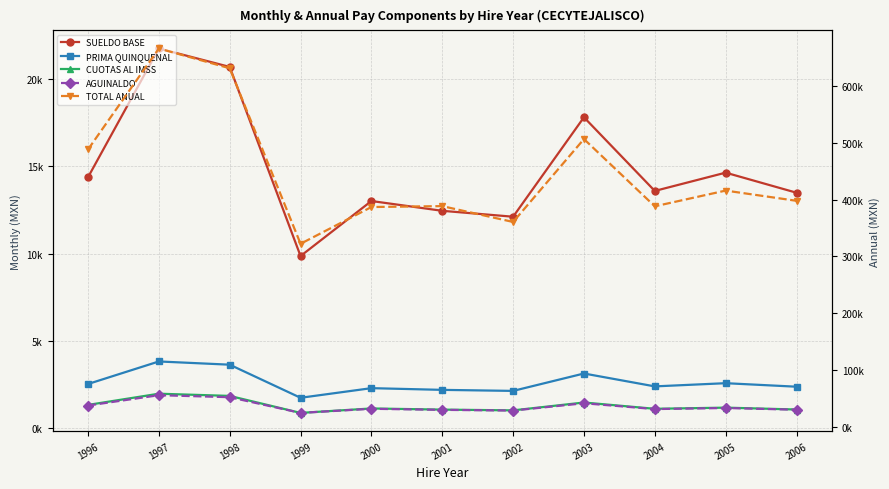

Which series has the largest total across all categories?

TOTAL ANUAL